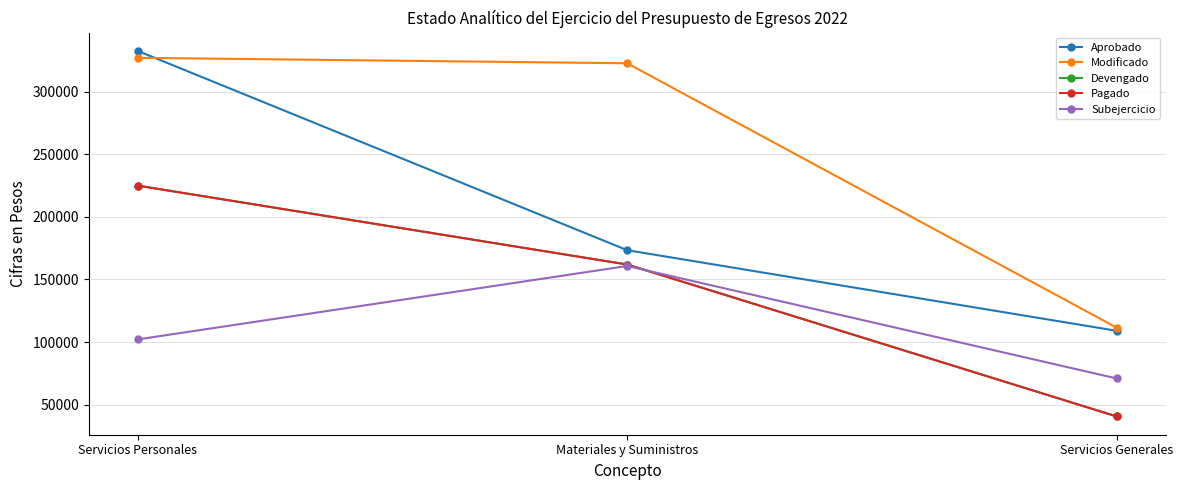

Is this an area chart (filled region under the line)?

No